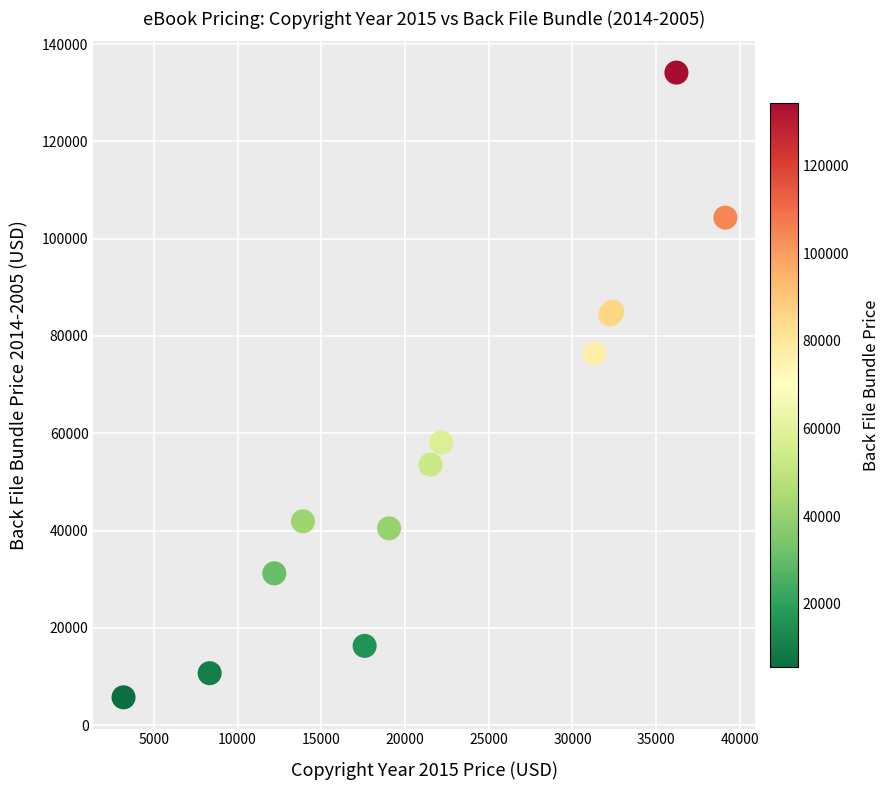

What Y value in the scatter plot is closest to 69930?

76393.2